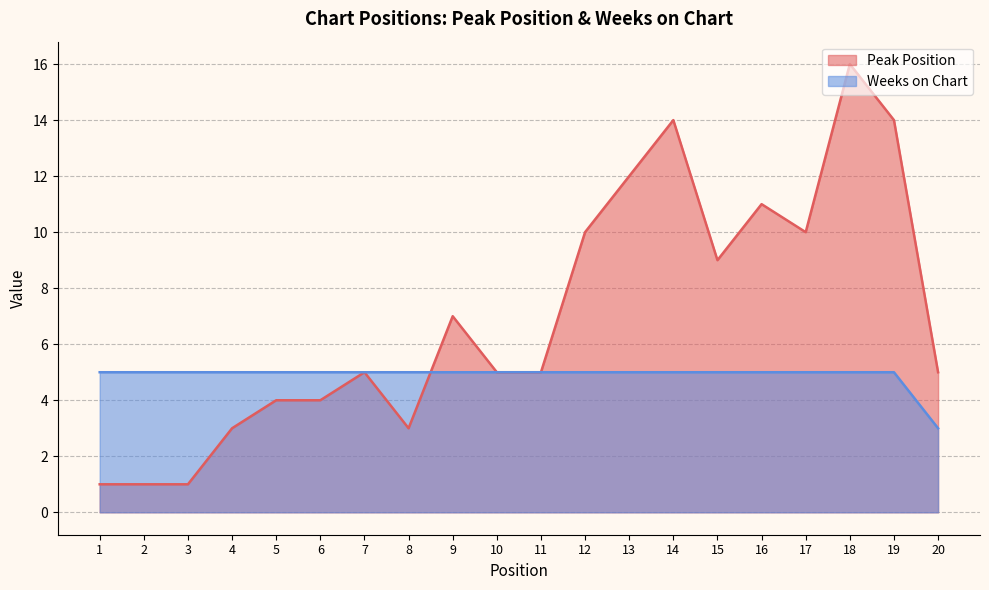

At which label does Peak Position reach its peak?

18